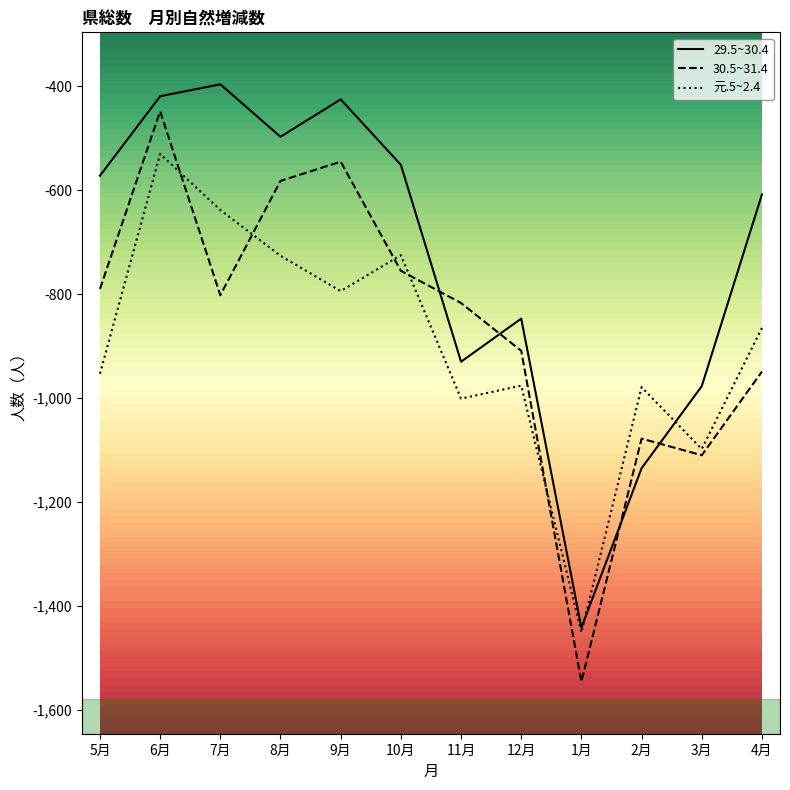

What is the sum of the 30.5~31.4 values at 1月 and 10月?

-2301